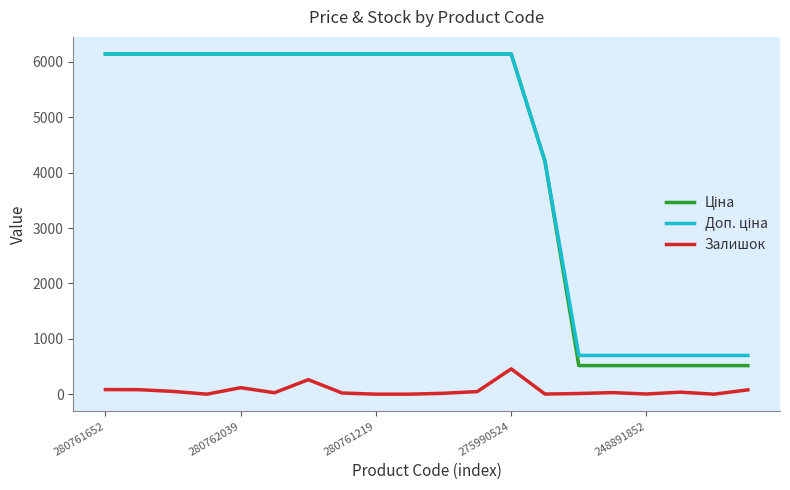

True or false: Залишок has a value of 210.4 at 275990524.

False